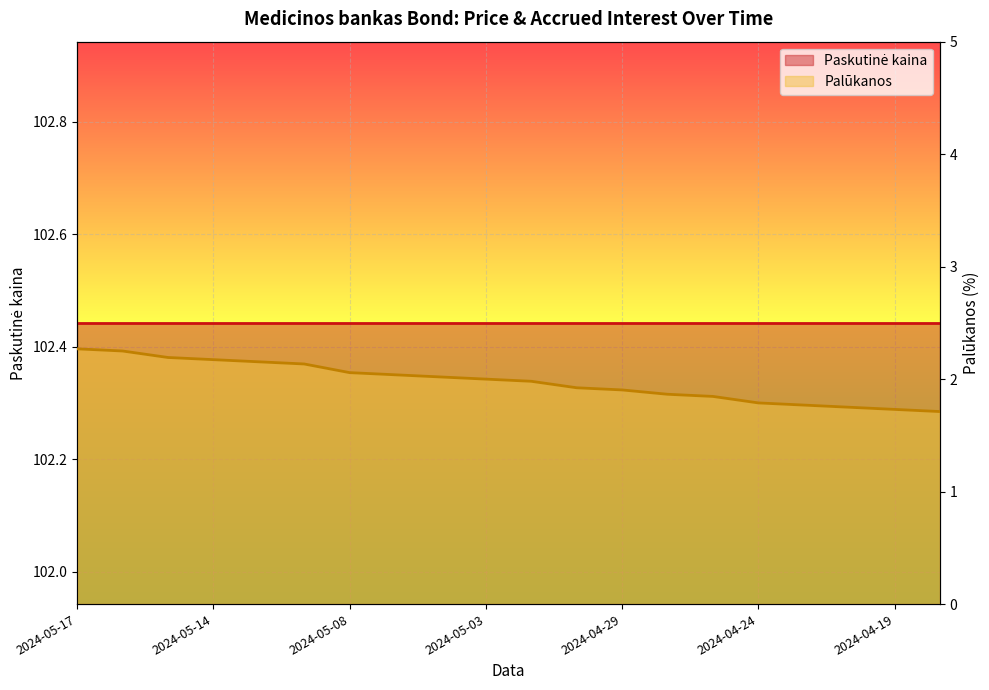

What position from the left is 2024-04-26?

14